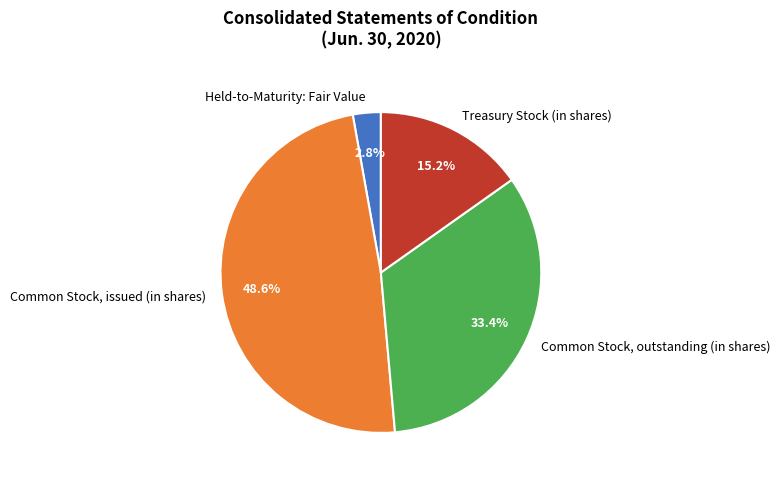

Is there any slice that represents more than half of the pie?

No